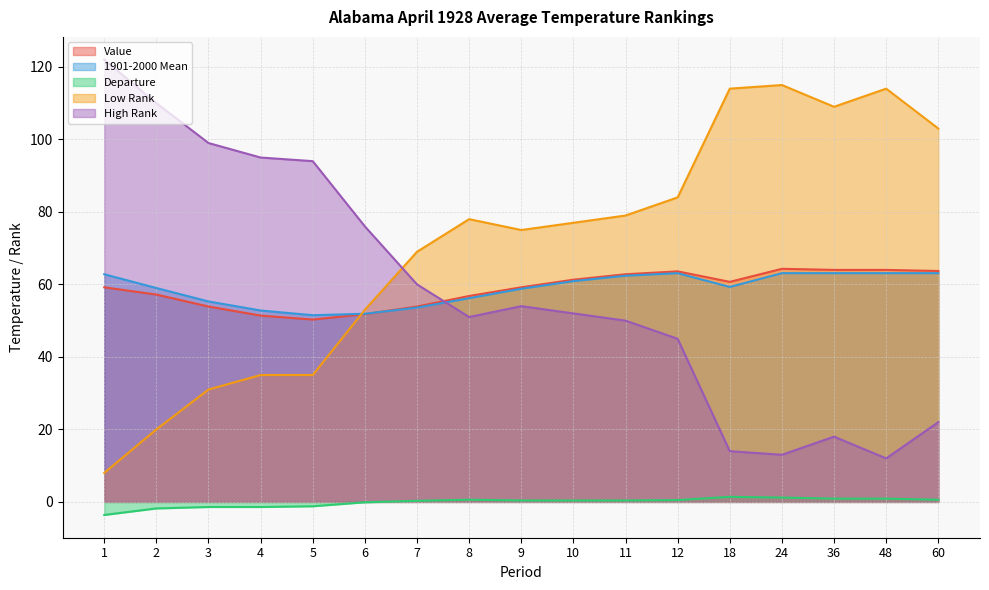

What is the difference between the highest and lowest values at 9?

74.6